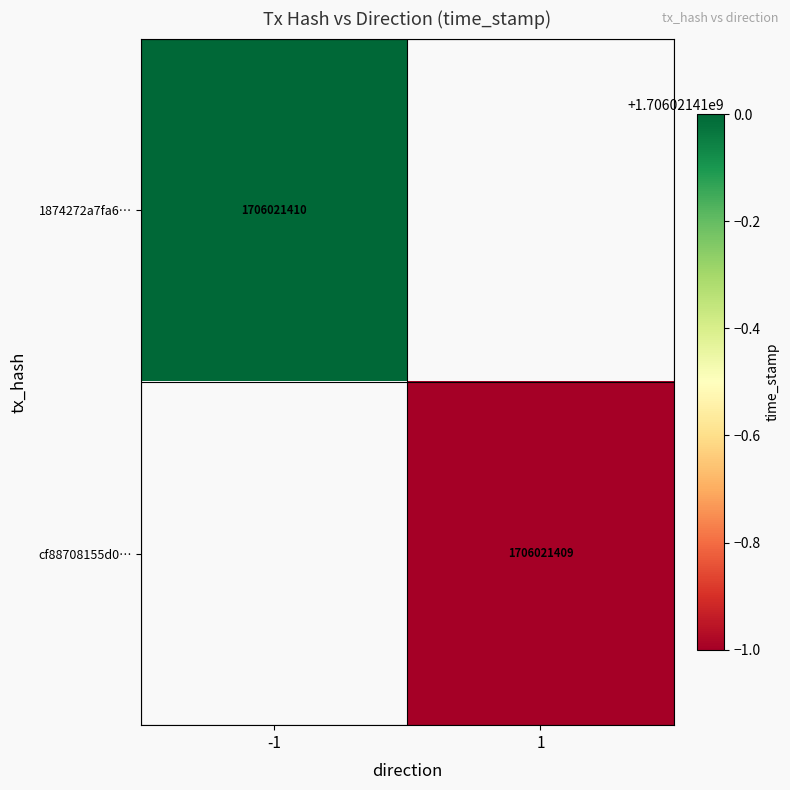

The value of 1874272a7fa6f74769b89c878393f172748714e at 1 is 0. True or false?

True